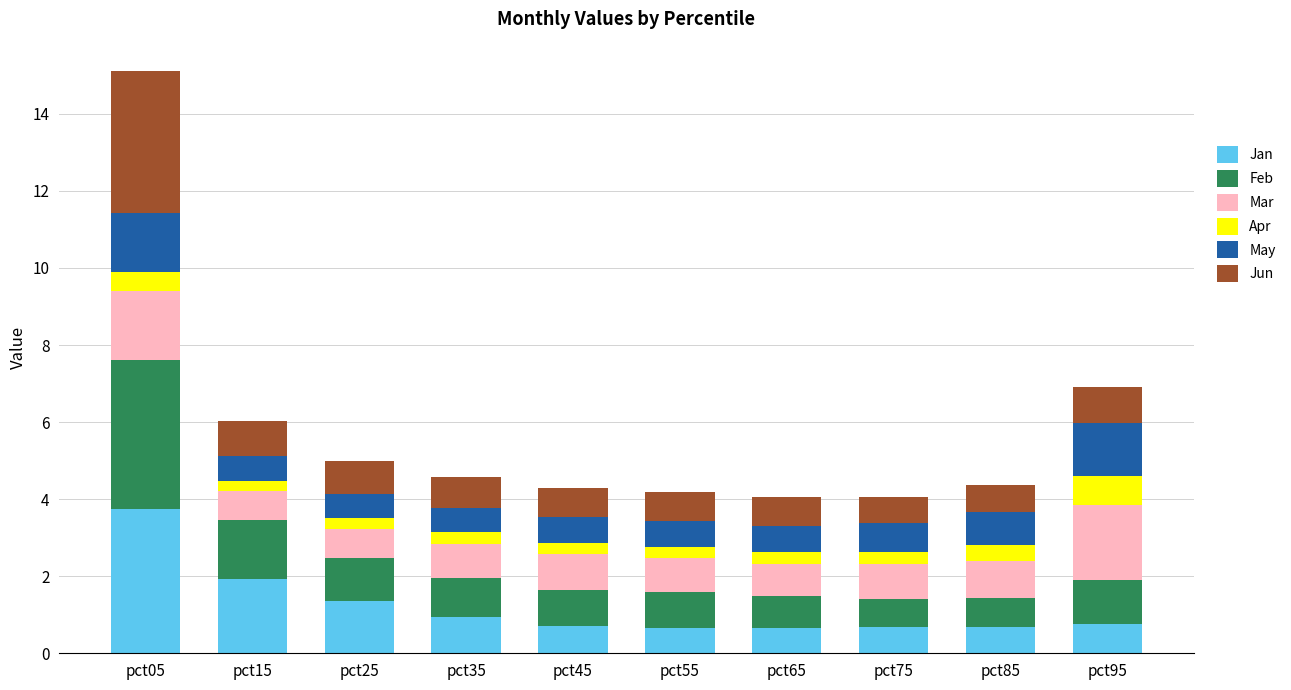

What is the total value across all series at pct95?

6.9